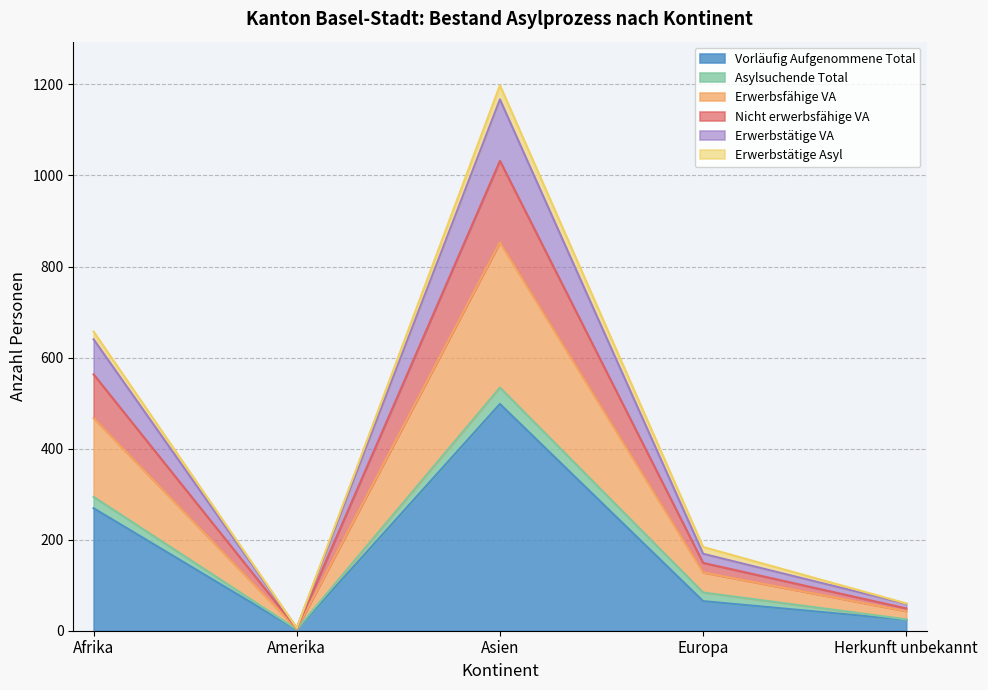

Which category has the highest value in the Vorläufig Aufgenommene Total series?

Asien